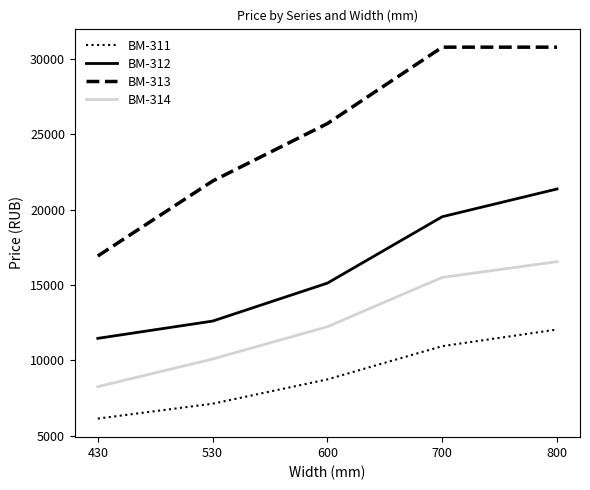

Rank the series at 530 from lowest to highest value.

ВМ-311, ВМ-314, ВМ-312, ВМ-313